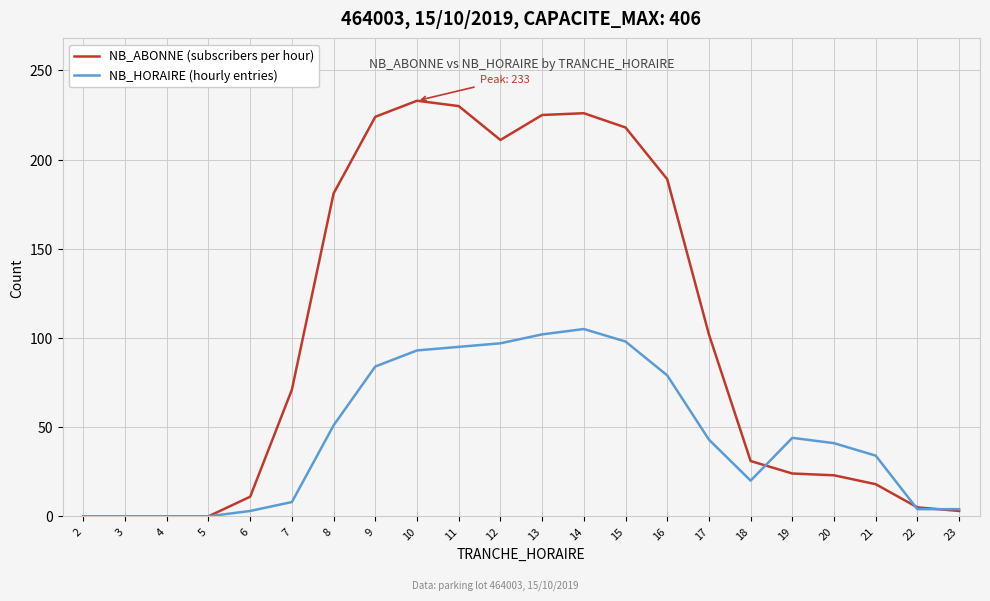

Rank the series at 7 from highest to lowest value.

NB_ABONNE (subscribers per hour), NB_HORAIRE (hourly entries)